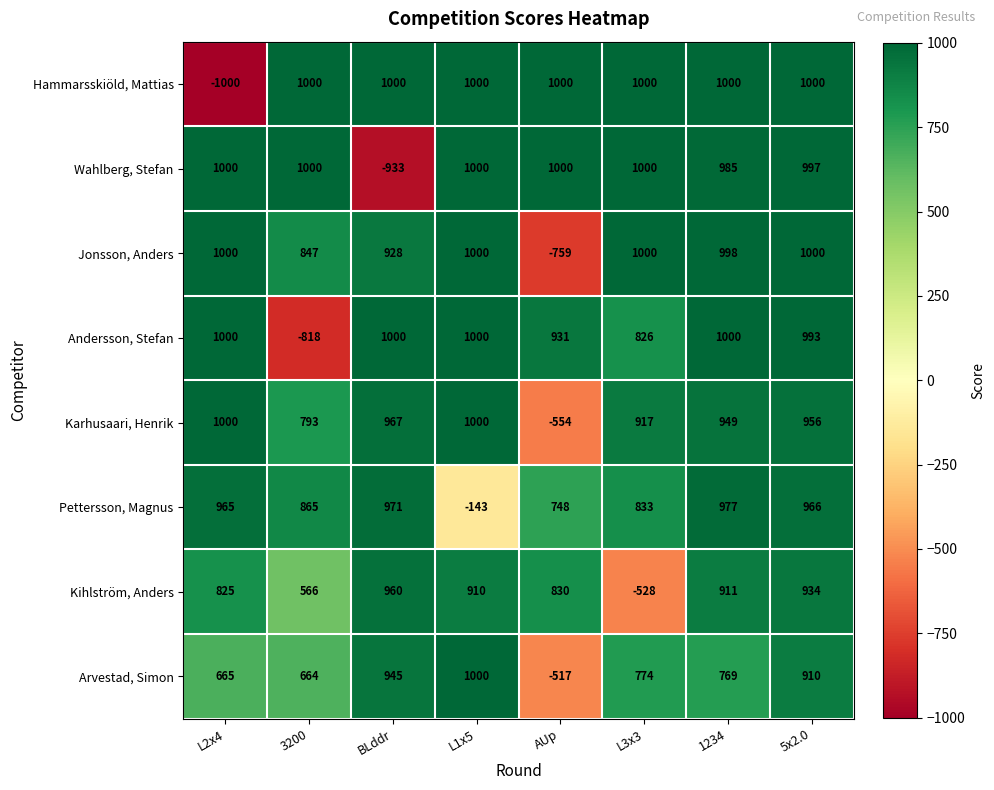

Which series has the largest range (max minus min)?

Hammarsskiöld, Mattias